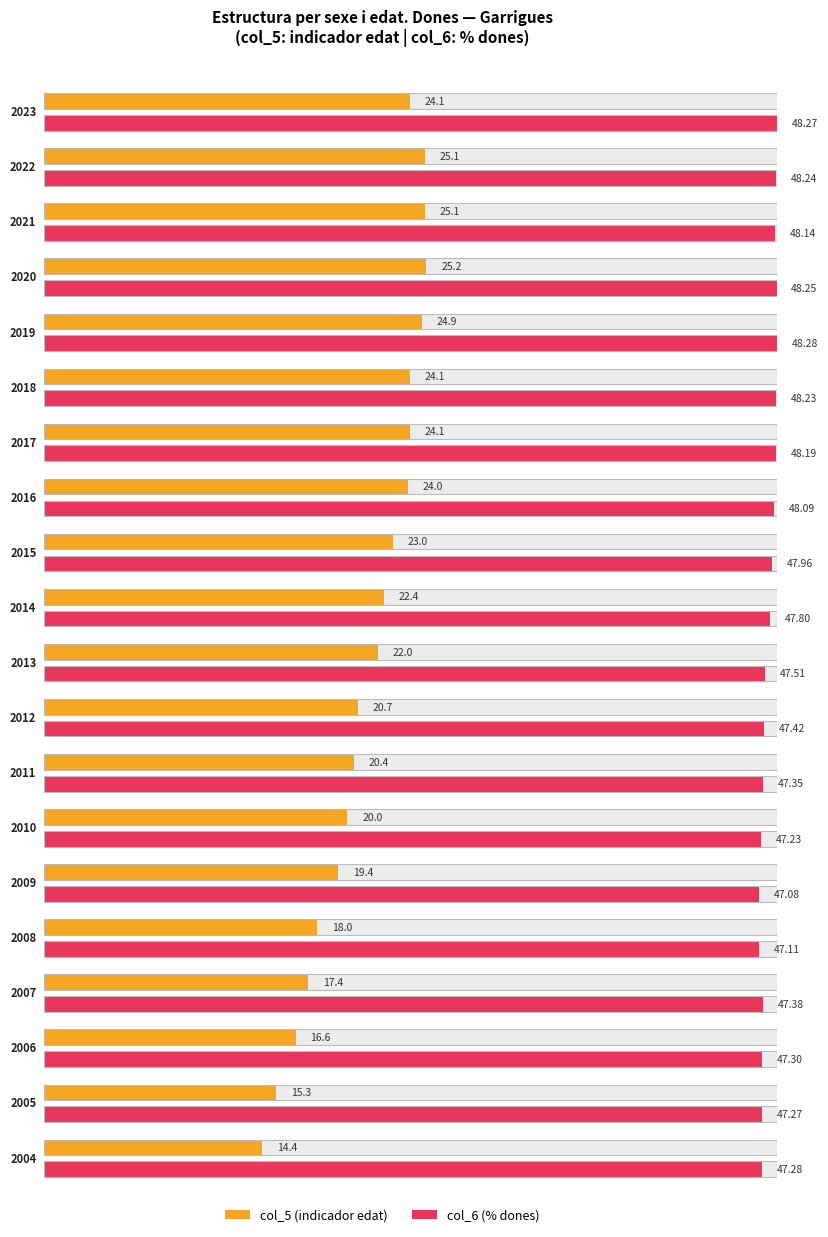

Is it true that the value at 2016 is 21.6?

False